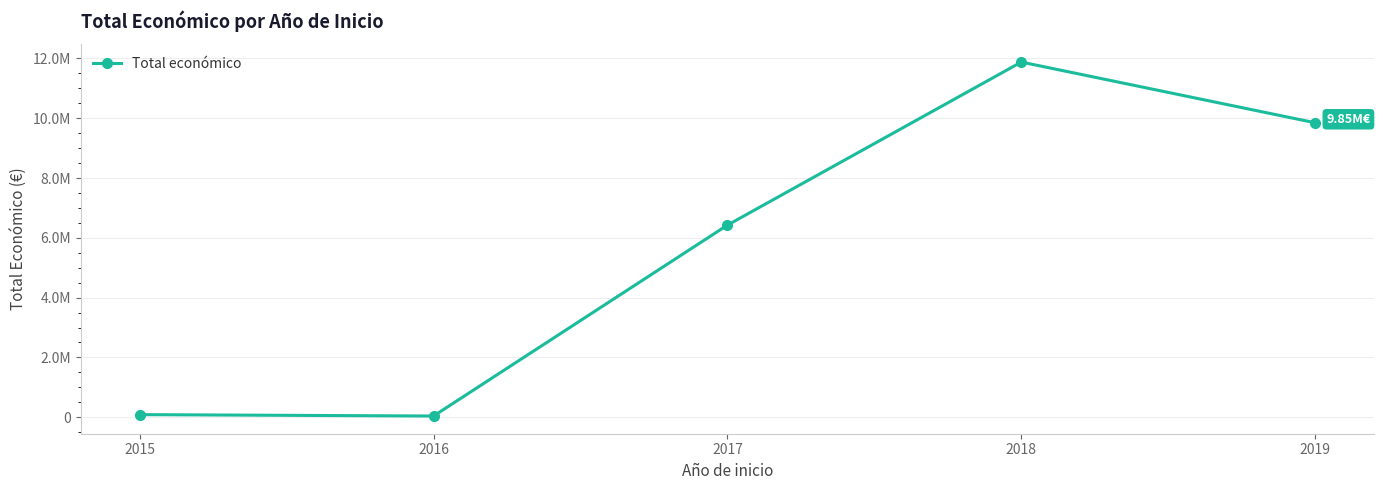

The chart shows a value of 9847932 at 2019. True or false?

True